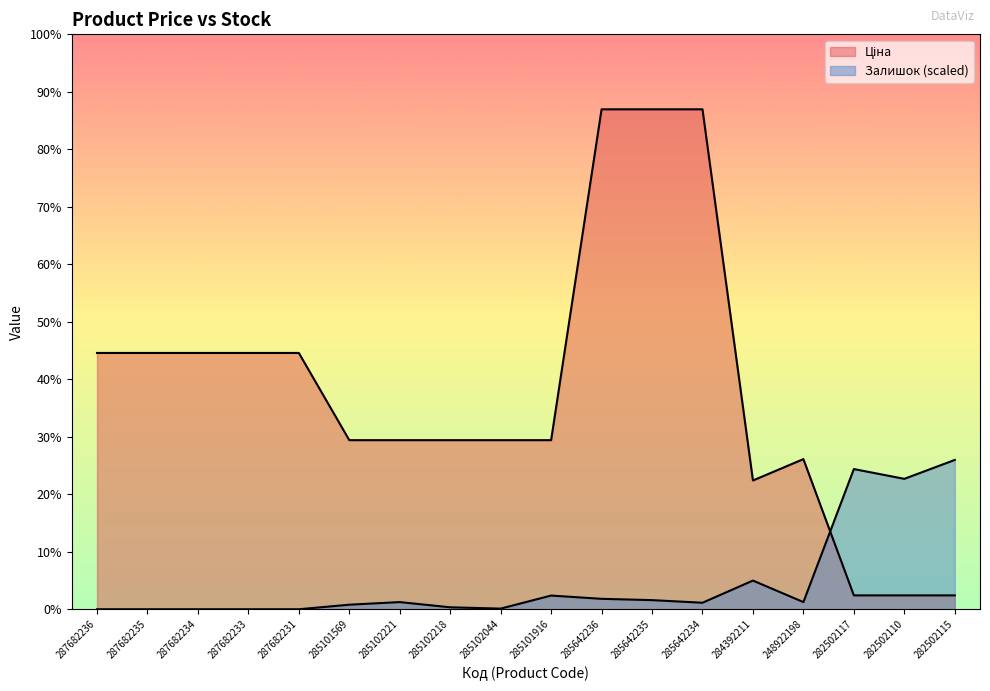

True or false: Залишок has a value of 691.6 at 285642235.

False